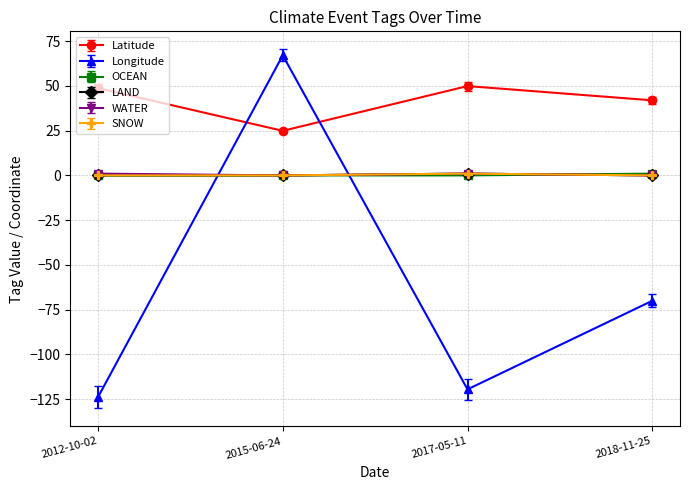

What is the difference between the OCEAN values at 2018-11-25 and 2012-10-02?

1.0